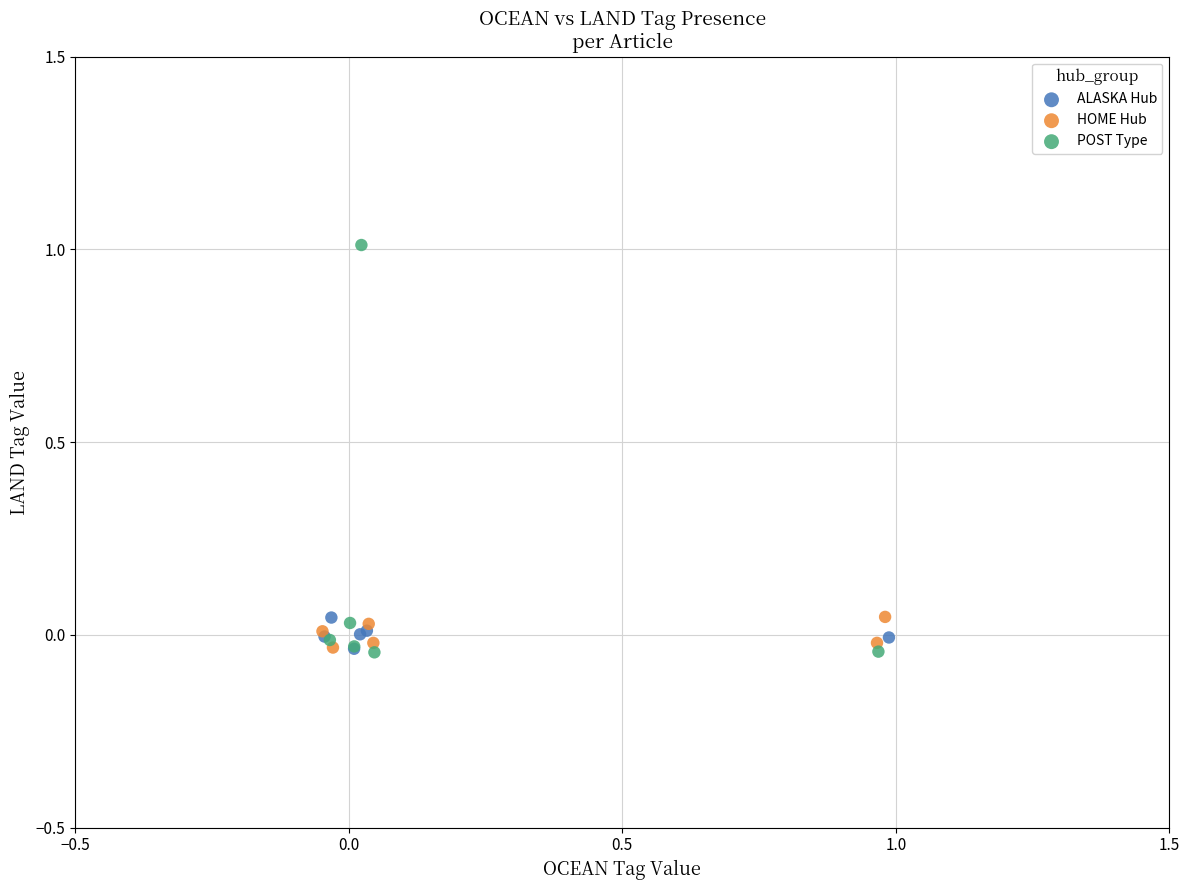

Which series has the widest spread of Y values?

POST Type